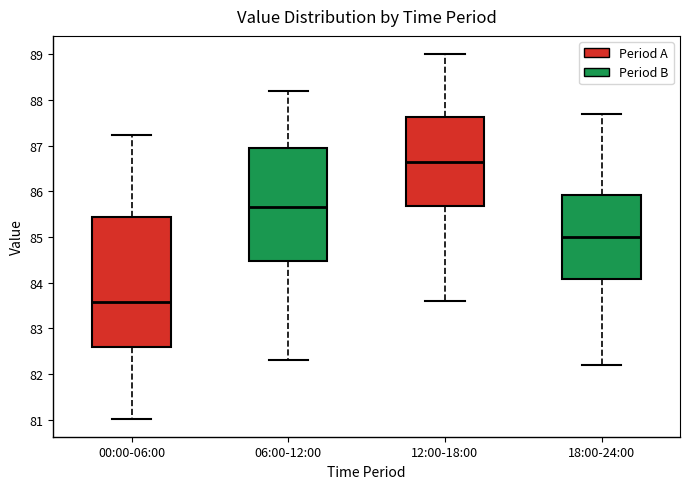

Comparing the boxes themselves (not the whiskers), which one is the tallest?

00:00-06:00